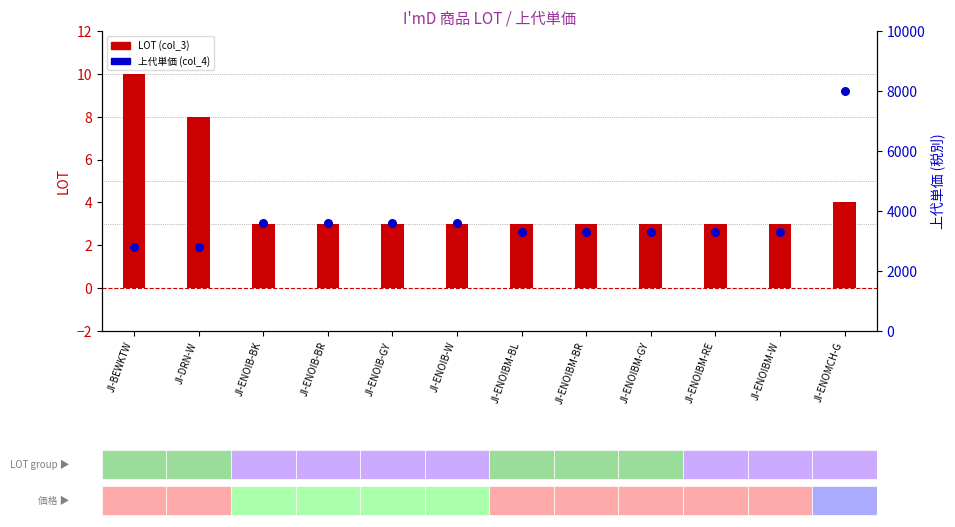

At which category is the sum across all series the highest?

JI-ENOMCH-G